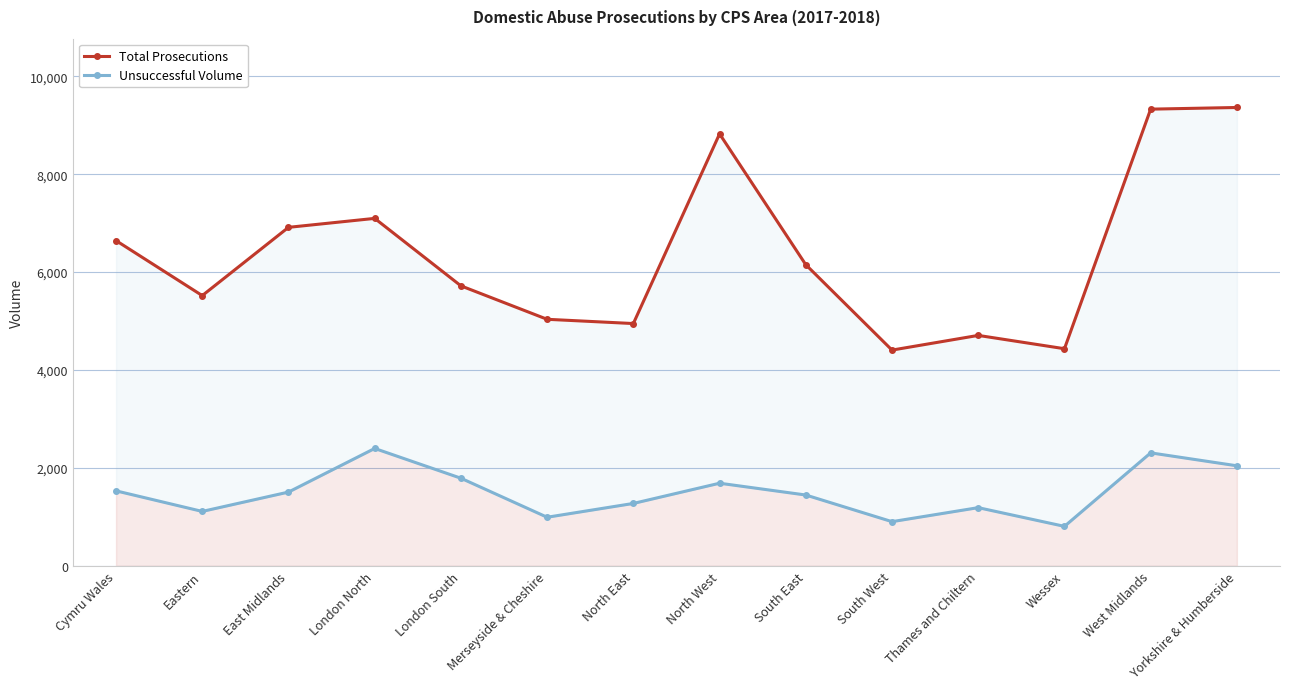

What is the difference between the maximum and minimum values in the Unsuccessful Volume series?

1591